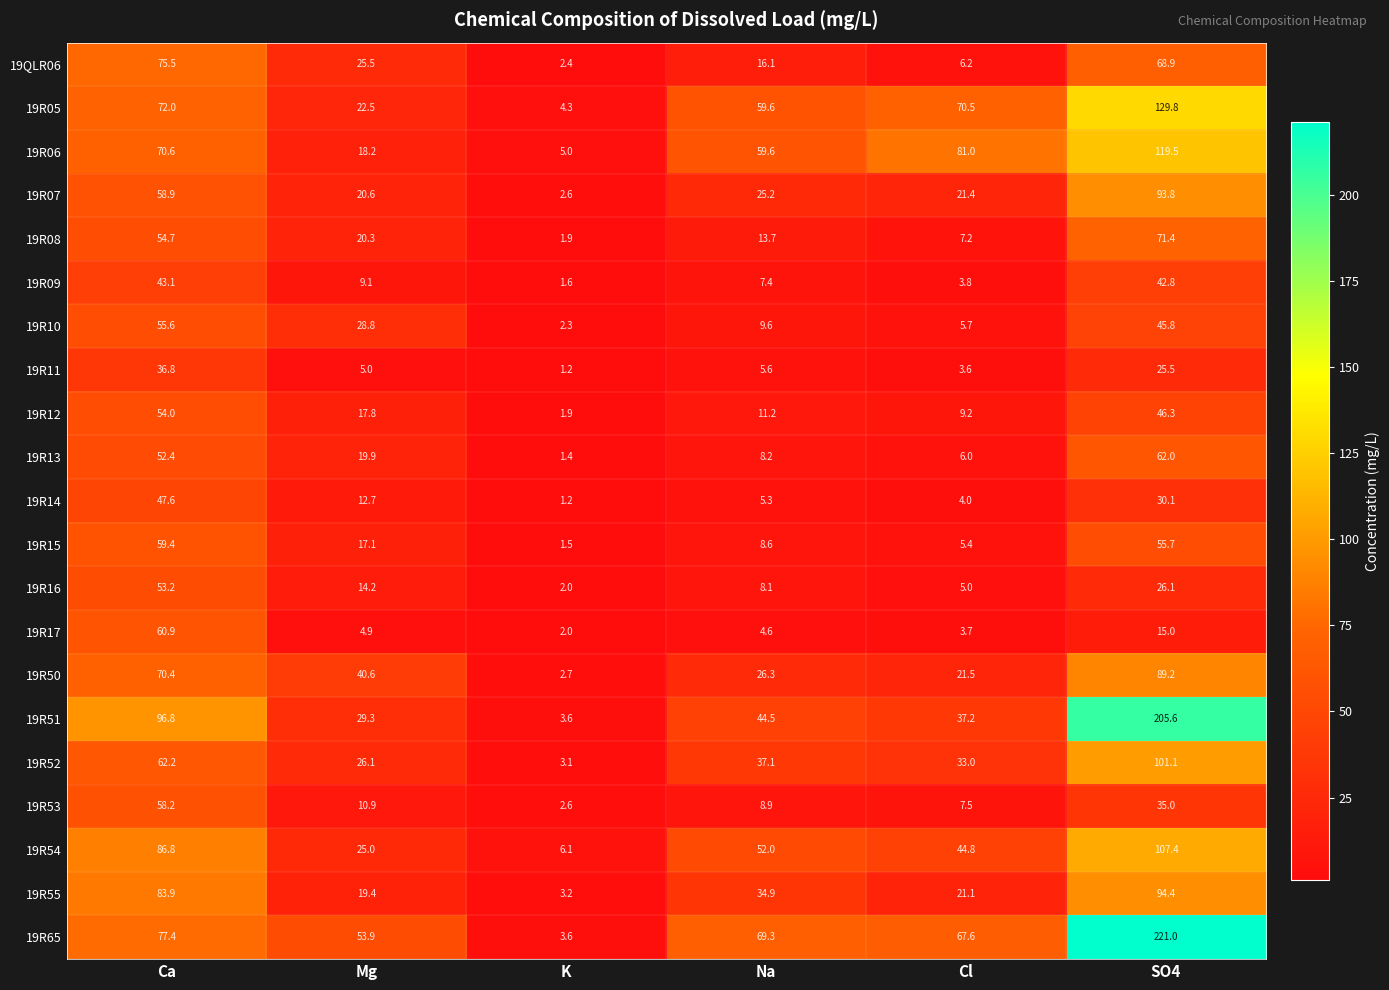

True or false: 19QLR06 has a value of 75.5 at Ca.

True